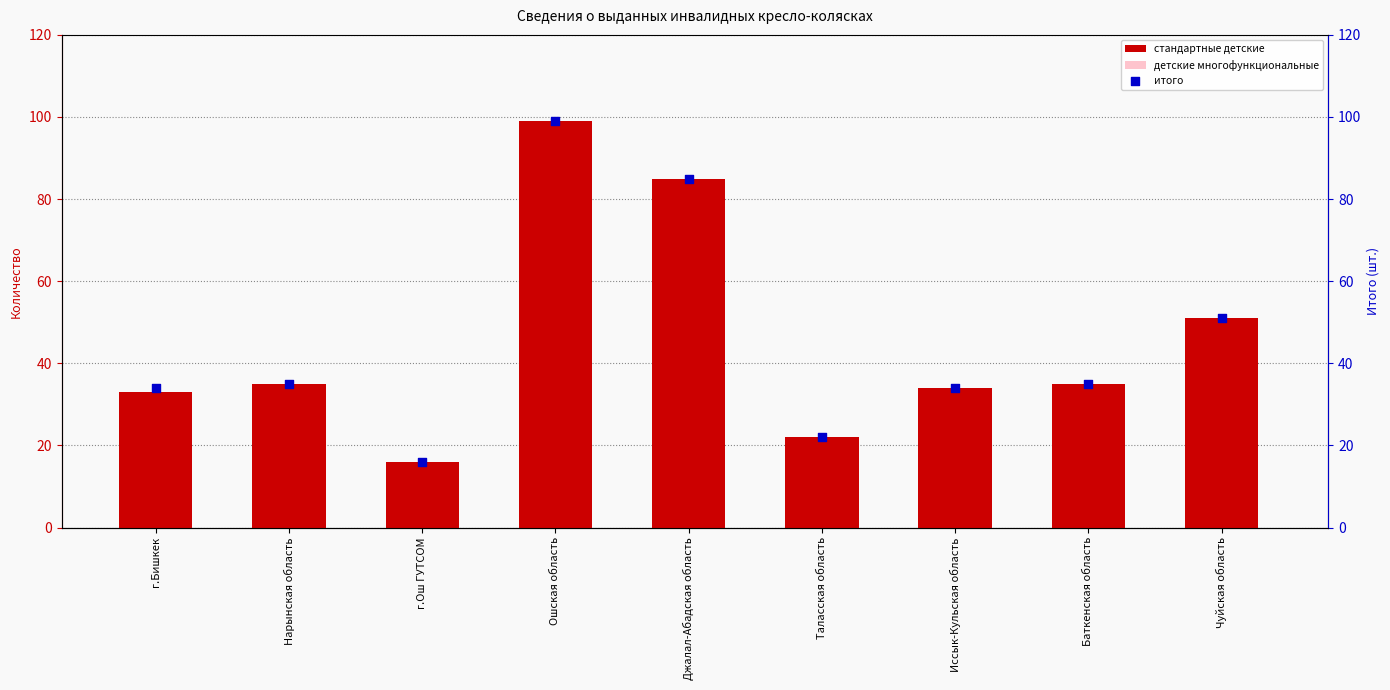

Which series has the widest spread of Y values?

стандартные детские